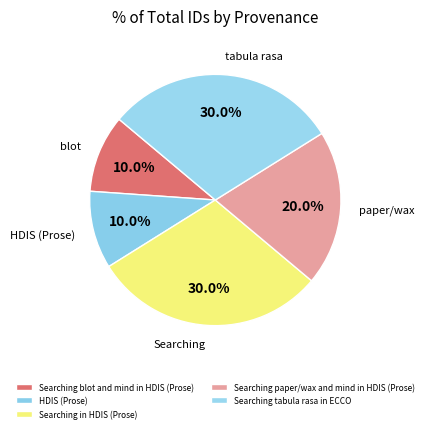

How many slices are in this pie chart?

5